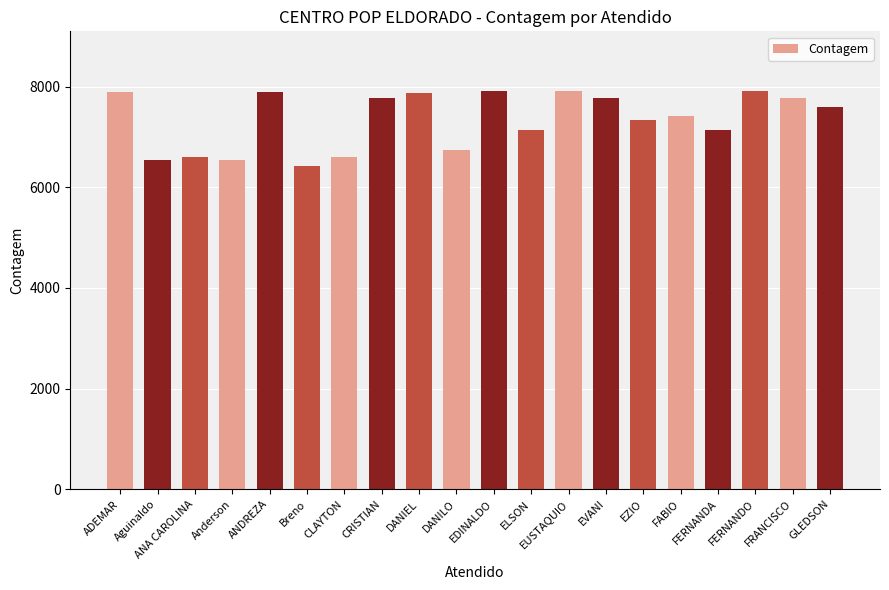

What is the difference between the values at CLAYTON and GLEDSON?

991